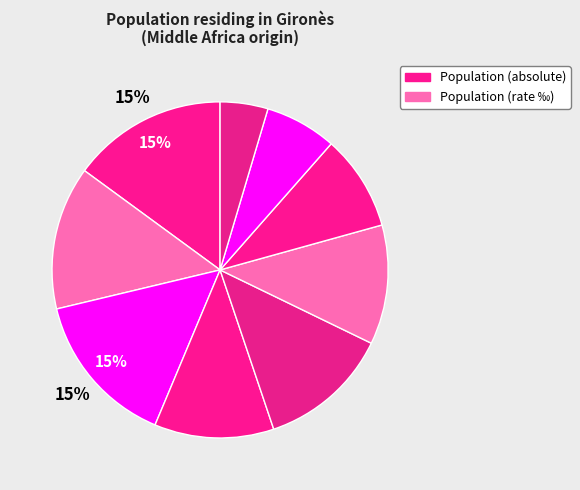

Does any single category account for the majority?

No